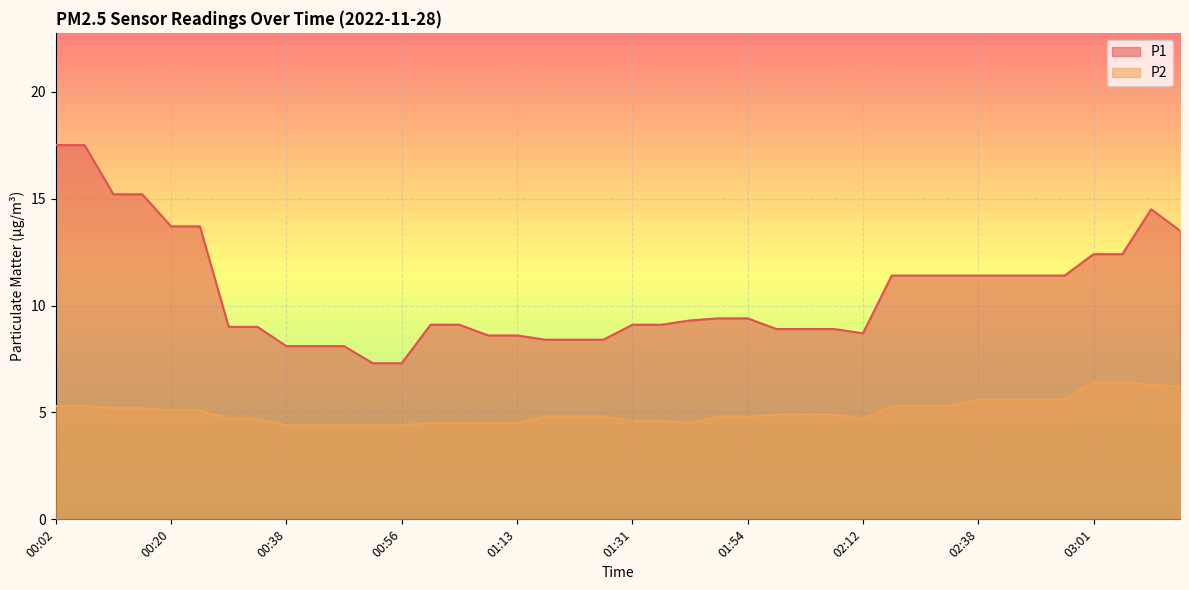

What is the label of the 31st point from the left?

02:25